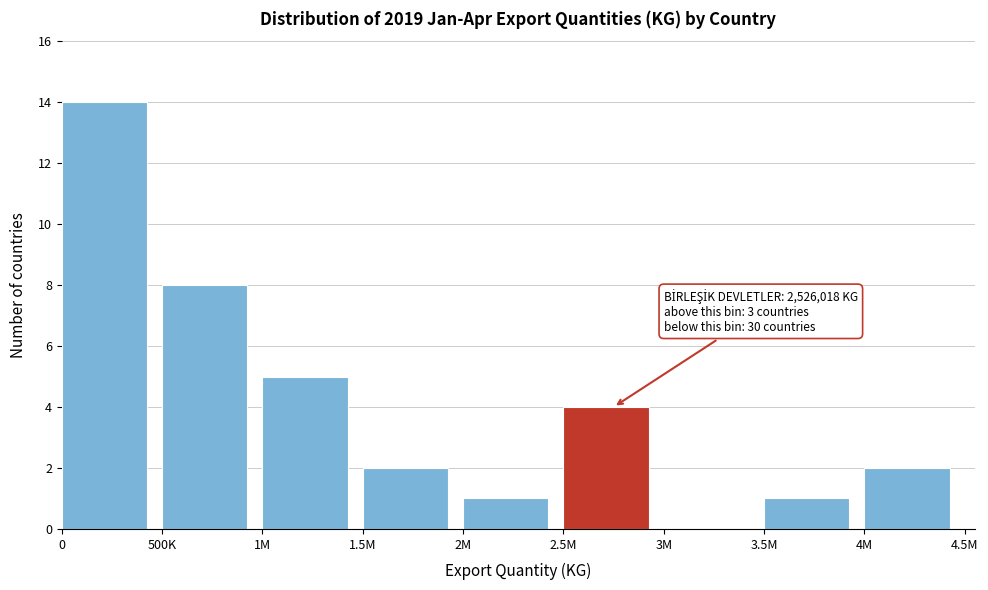

Reading left to right, extract all data points from this chart.

0=14	500K=8	1M=5	1.5M=2	2M=1	2.5M=4	3M=0	3.5M=1	4M=2